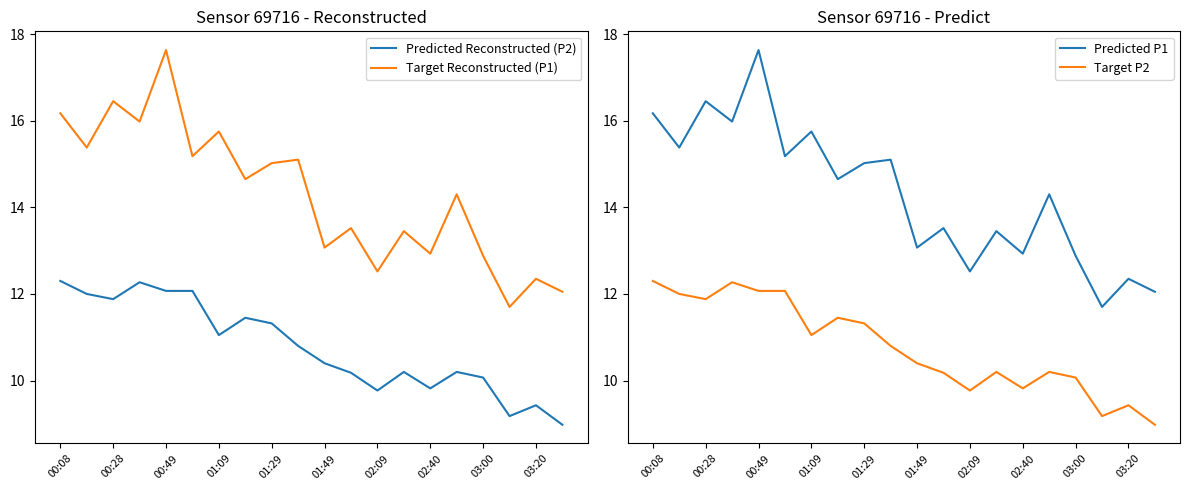

True or false: Predicted Reconstructed (P2) and Target Reconstructed (P1) intersect in this chart.

False